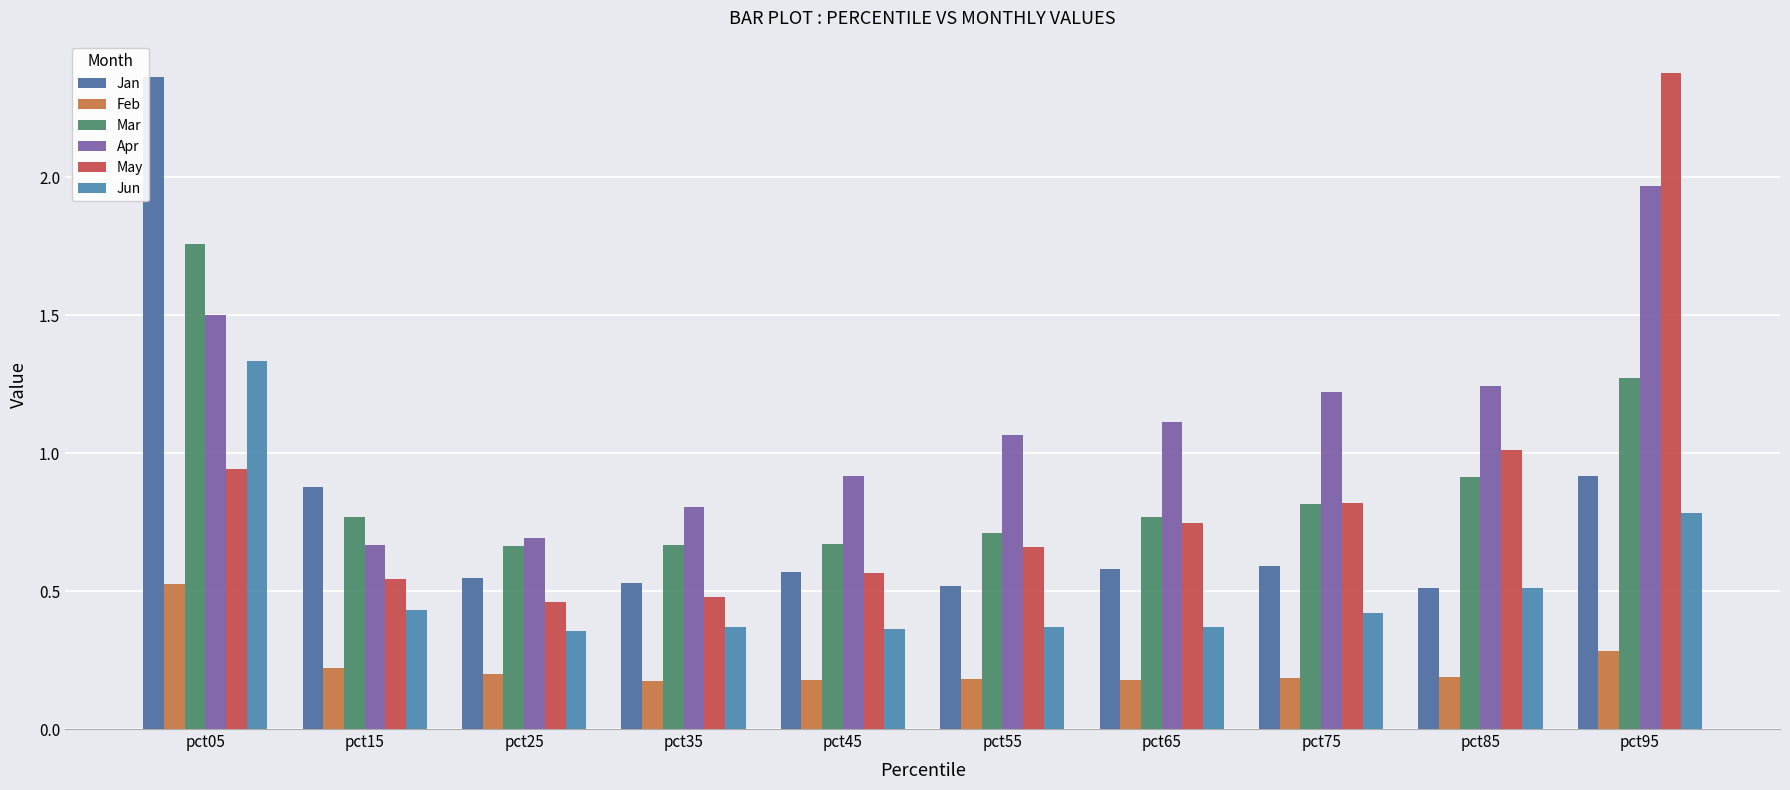

What is the difference between the maximum and minimum values in the Jun series?

1.0